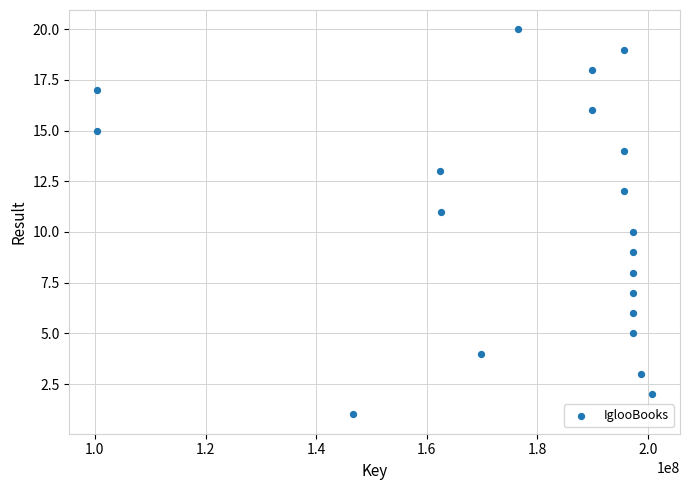

What is the range of X values (max minus min)?

100374912